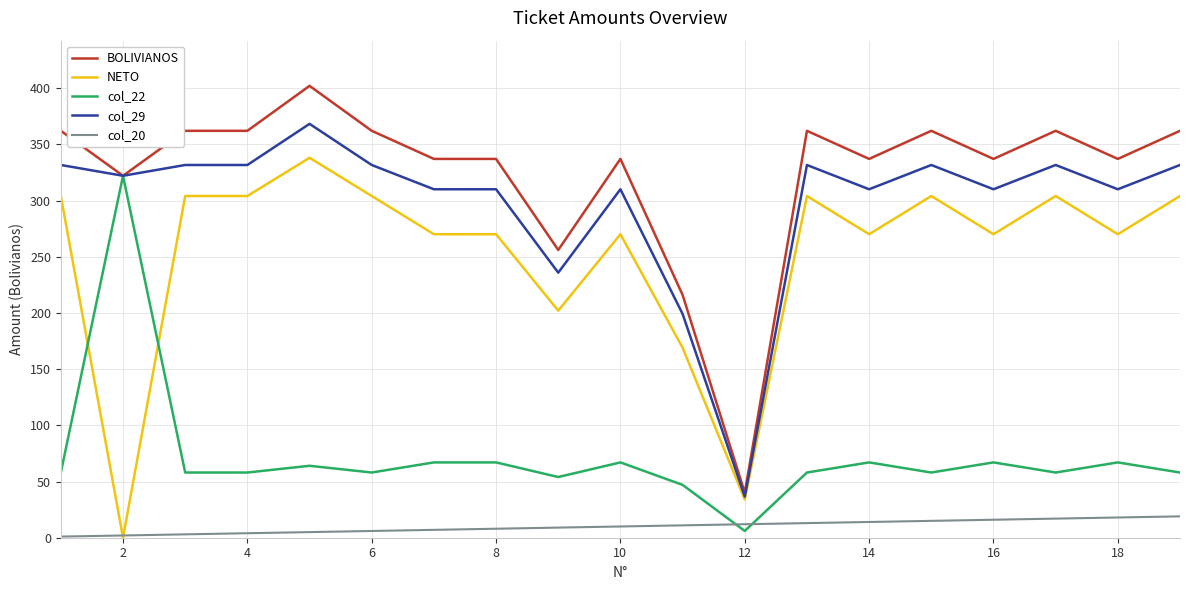

At how many categories does at least one series exceed 374?

1